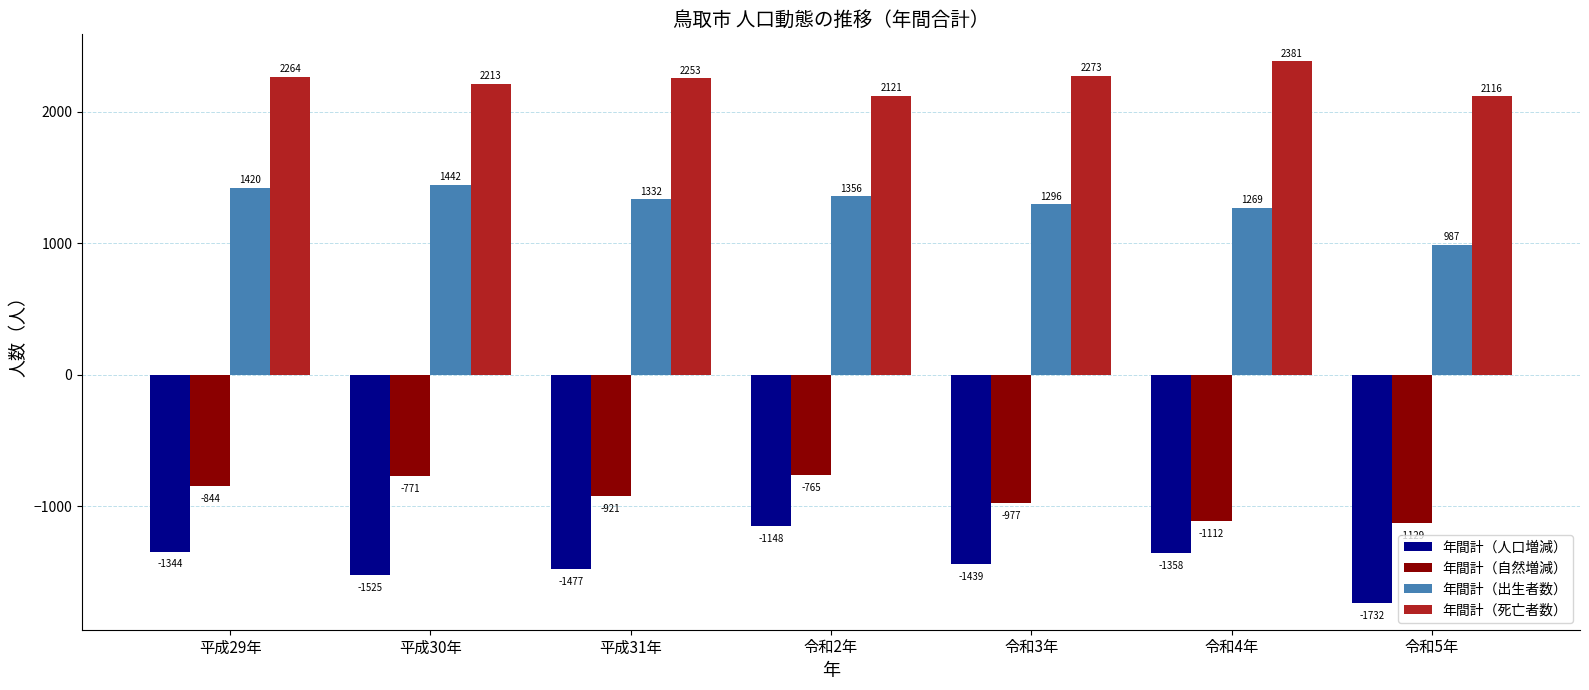

Is the value of 年間計（自然増減） at 令和3年 greater than the value of 年間計（死亡者数） at 令和2年?

No